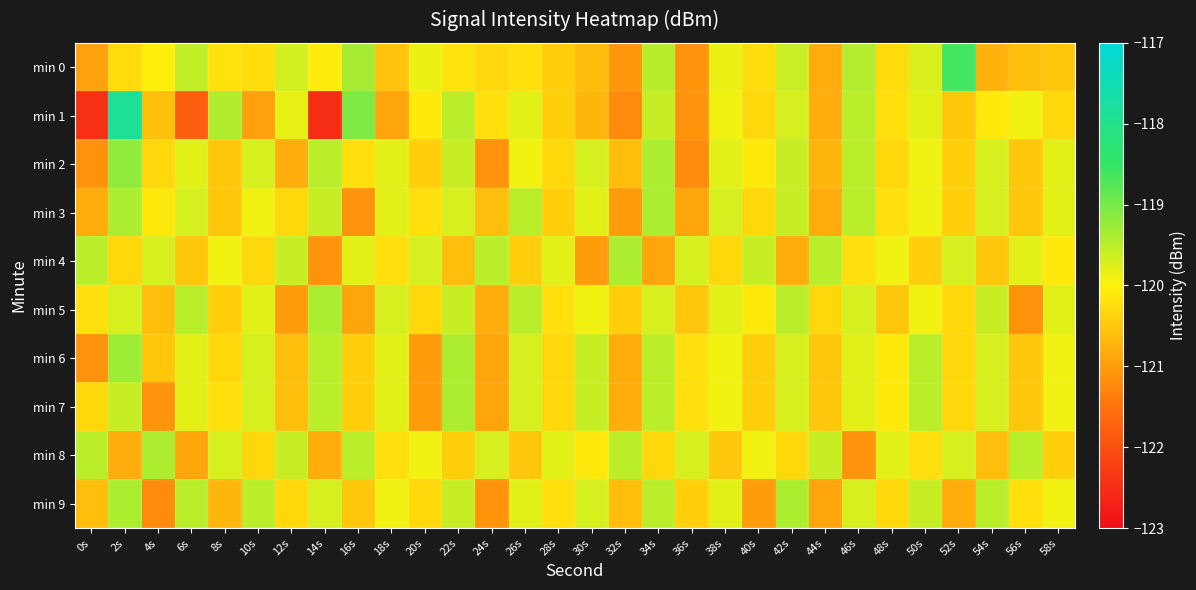

How many categories are shown in the chart?

30